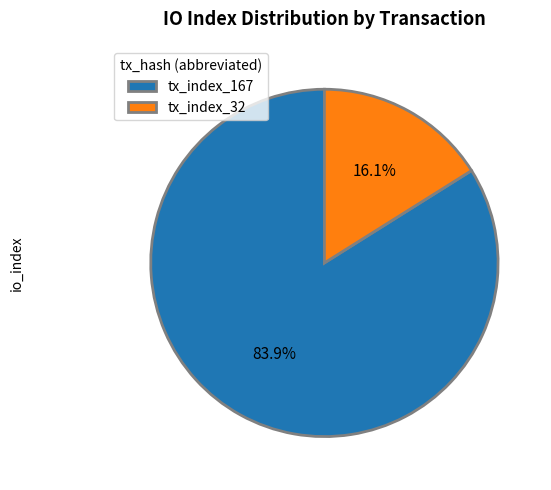

To the nearest percent, what is the combined percentage of tx_index_32 and tx_index_167?

100%